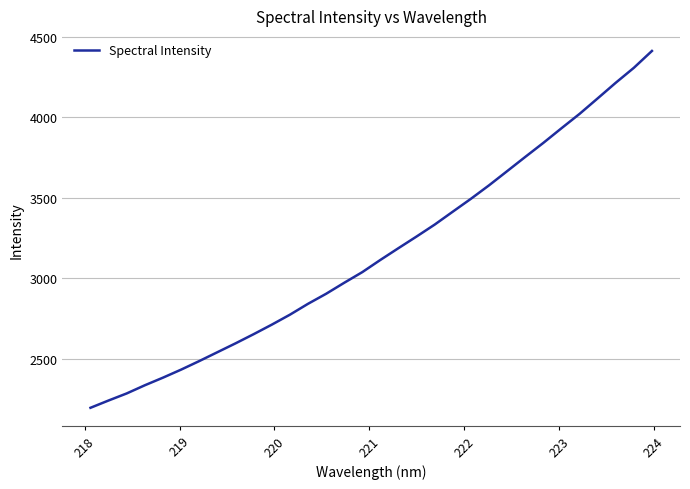

What is the difference between the maximum and minimum values?

2214.9